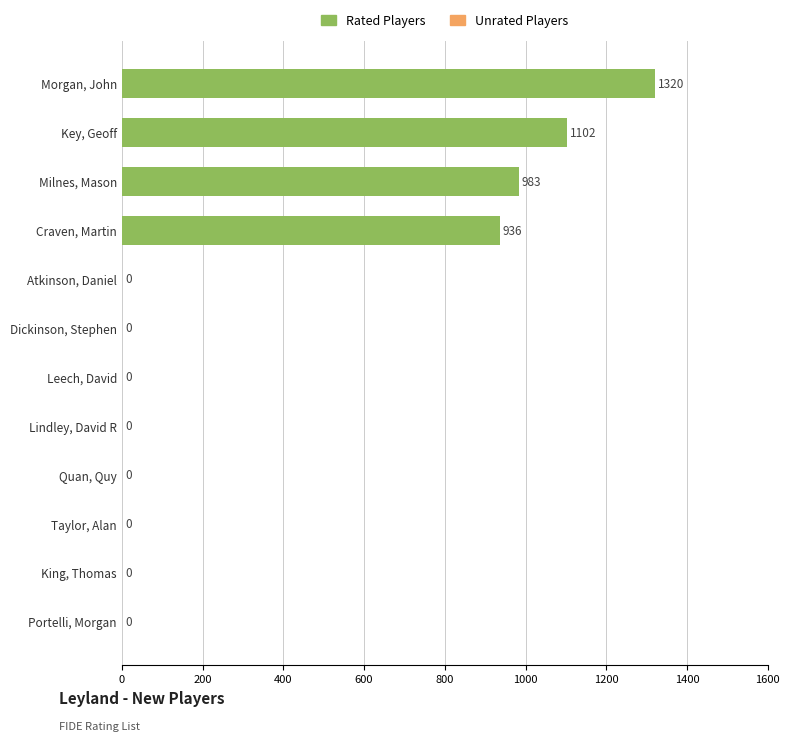

What is the sum of all values?

4341